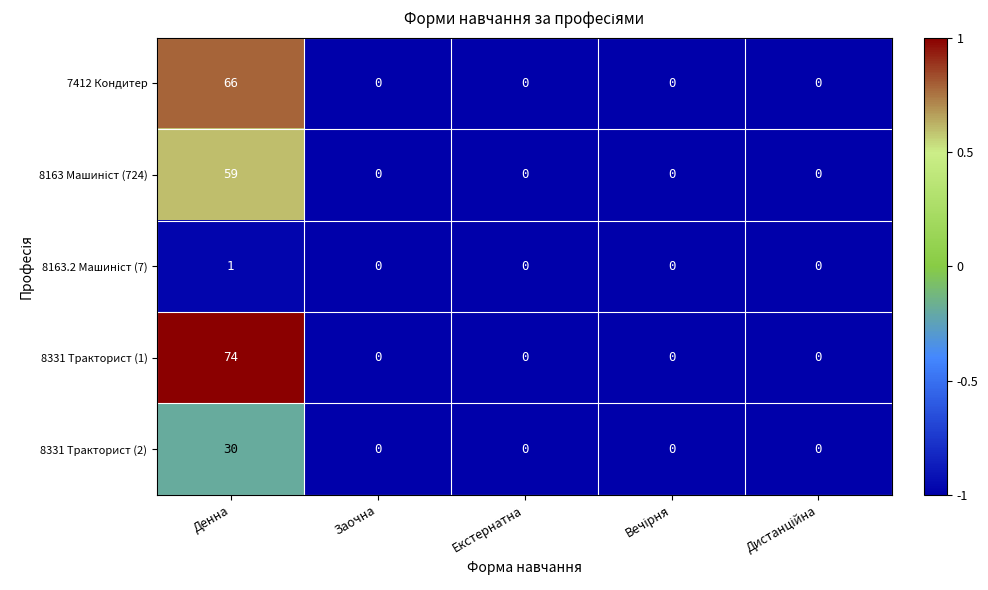

How many series are shown in this chart?

5